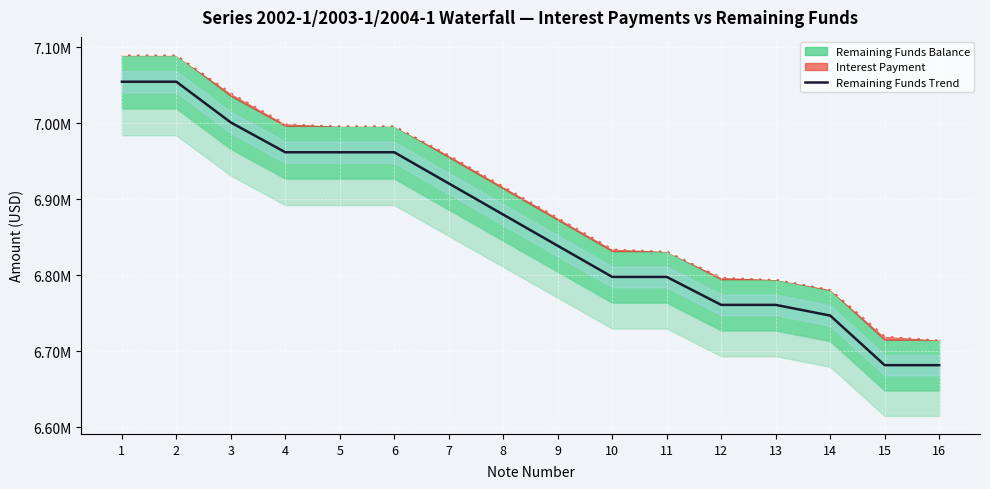

Which category has the highest value across all series?

1